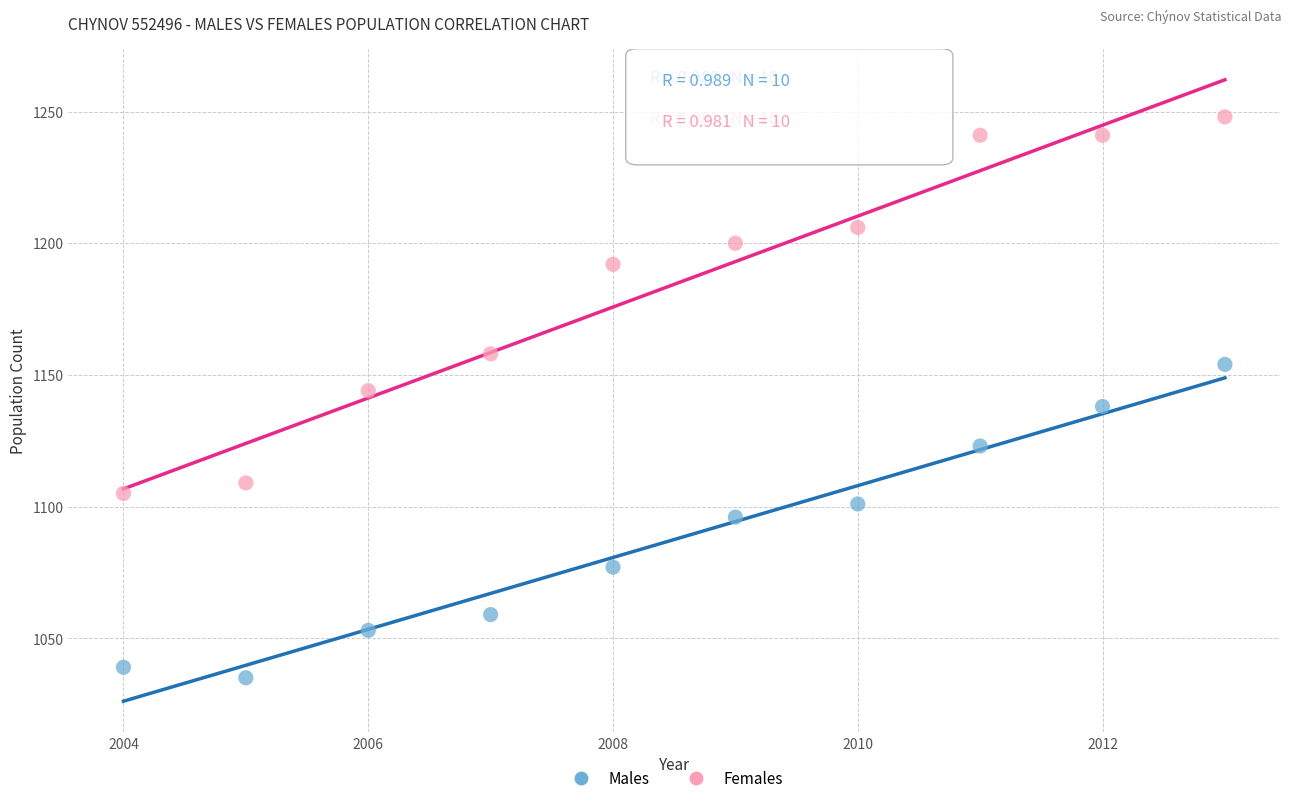

Which series has the largest Y range (max minus min)?

Females